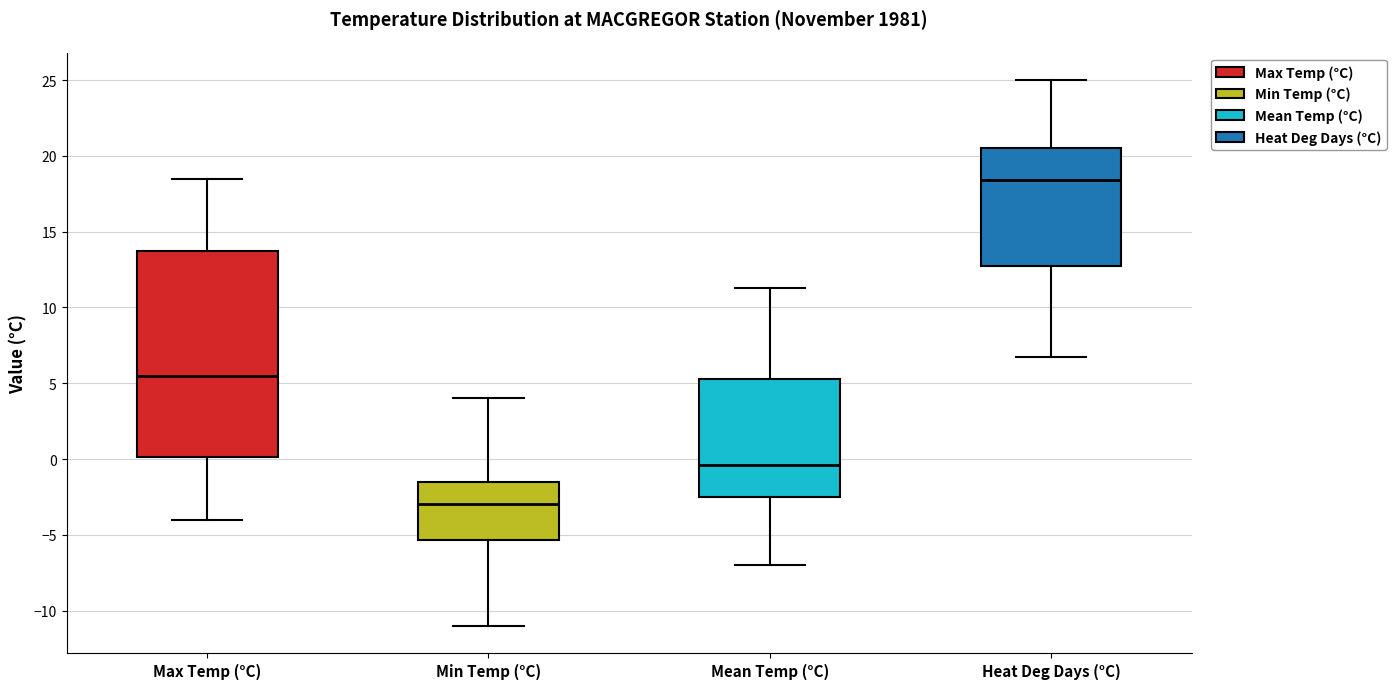

Reading left to right, read every box against the y-axis: the position of its median line, the range the box covers, and the ends of its whiskers. The values are not printed on the chart, so give them approximately, as read against the axis.

Max Temp (°C): median 5.5, box 0.0 to 14.0, whiskers -4.0 to 18.5
Min Temp (°C): median -3.0, box -5.5 to -1.5, whiskers -11.0 to 4.0
Mean Temp (°C): median -0.5, box -2.5 to 5.5, whiskers -7.0 to 11.5
Heat Deg Days (°C): median 18.5, box 12.5 to 20.5, whiskers 6.5 to 25.0